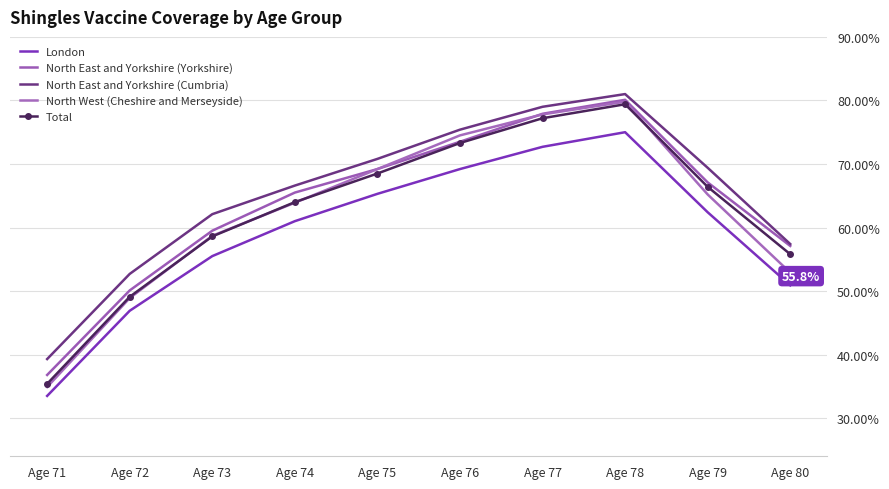

Reading left to right, extract all data points from this chart.

London: Age 71=33.5	Age 72=46.9	Age 73=55.5	Age 74=61.0	Age 75=65.3	Age 76=69.2	Age 77=72.7	Age 78=75.0	Age 79=62.4	Age 80=50.9
North East and Yorkshire (Yorkshire): Age 71=36.8	Age 72=50.1	Age 73=59.5	Age 74=65.5	Age 75=69.2	Age 76=73.5	Age 77=77.9	Age 78=80.1	Age 79=67.1	Age 80=57.1
North East and Yorkshire (Cumbria): Age 71=39.3	Age 72=52.7	Age 73=62.1	Age 74=66.6	Age 75=70.8	Age 76=75.4	Age 77=79.0	Age 78=81.0	Age 79=69.4	Age 80=57.4
North West (Cheshire and Merseyside): Age 71=34.9	Age 72=48.9	Age 73=58.7	Age 74=63.9	Age 75=69.2	Age 76=74.5	Age 77=77.8	Age 78=79.8	Age 79=65.2	Age 80=52.9
Total: Age 71=35.4	Age 72=49.1	Age 73=58.6	Age 74=64.0	Age 75=68.5	Age 76=73.3	Age 77=77.2	Age 78=79.4	Age 79=66.4	Age 80=55.8